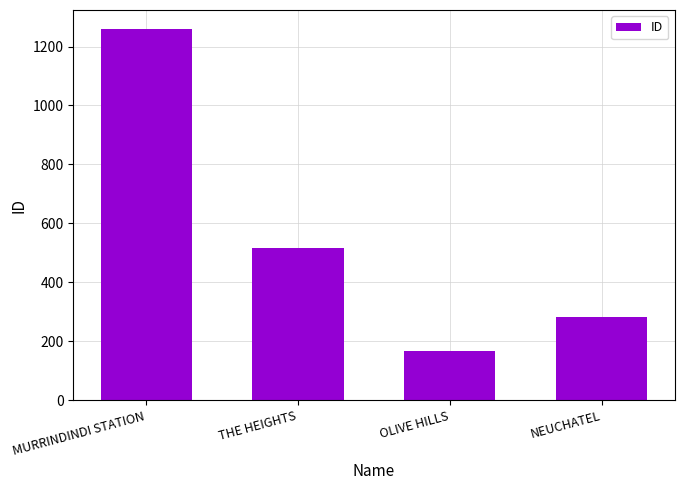

What is the value of the 1st bar from the left?

1261